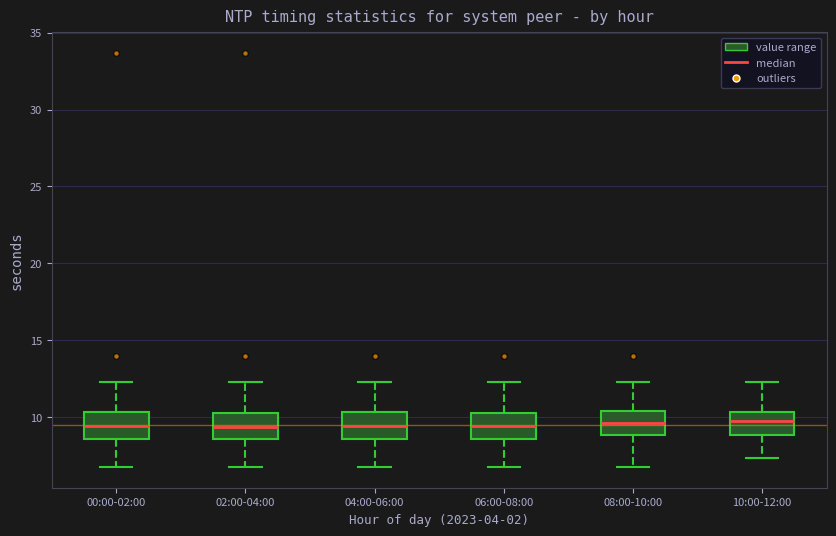

Reading left to right, read every box against the y-axis: the position of its median line, the range the box covers, and the ends of its whiskers. The values are not printed on the chart, so give them approximately, as read against the axis.

00:00-02:00: median 9.5, box 8.5 to 10.5, whiskers 7.0 to 12.5
02:00-04:00: median 9.5, box 8.5 to 10.5, whiskers 7.0 to 12.5
04:00-06:00: median 9.5, box 8.5 to 10.5, whiskers 7.0 to 12.5
06:00-08:00: median 9.5, box 8.5 to 10.5, whiskers 7.0 to 12.5
08:00-10:00: median 9.5, box 9.0 to 10.5, whiskers 7.0 to 12.5
10:00-12:00: median 10.0, box 9.0 to 10.5, whiskers 7.5 to 12.5